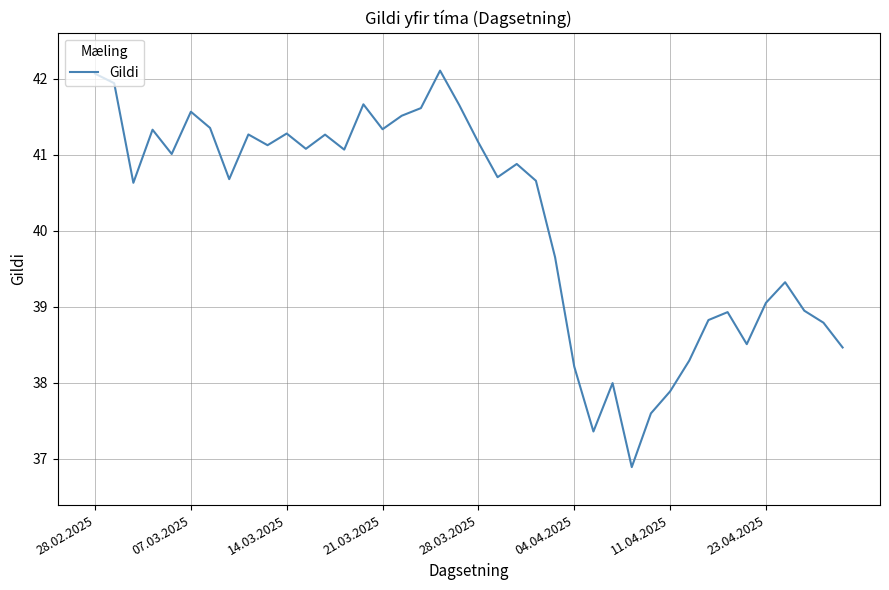

What is the minimum value shown in the chart?

36.9